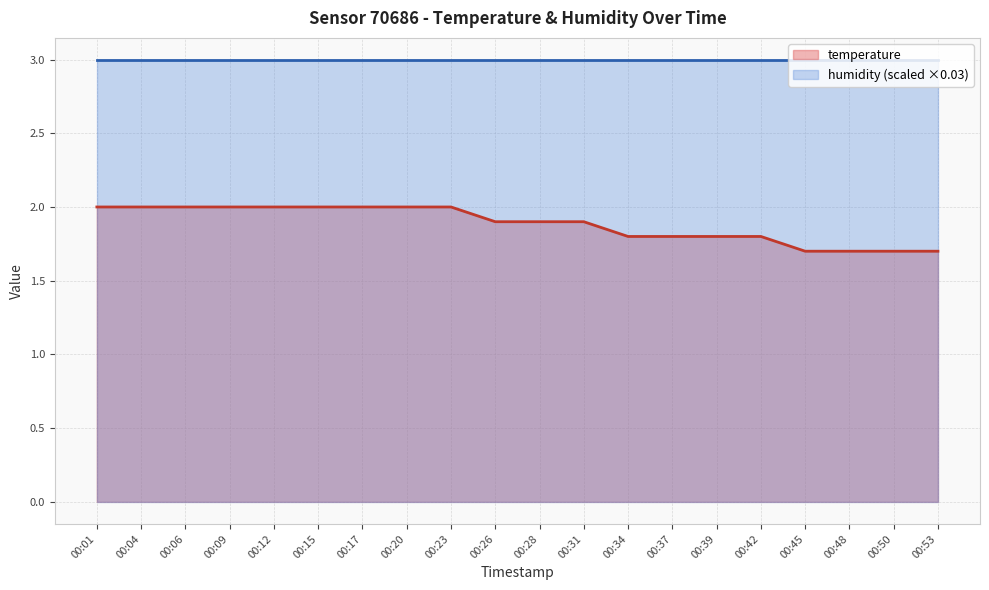

Between 00:50 and 00:15, which is larger?

00:15